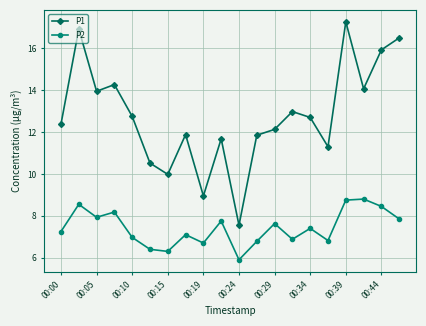

Which series has the largest range (max minus min)?

P1